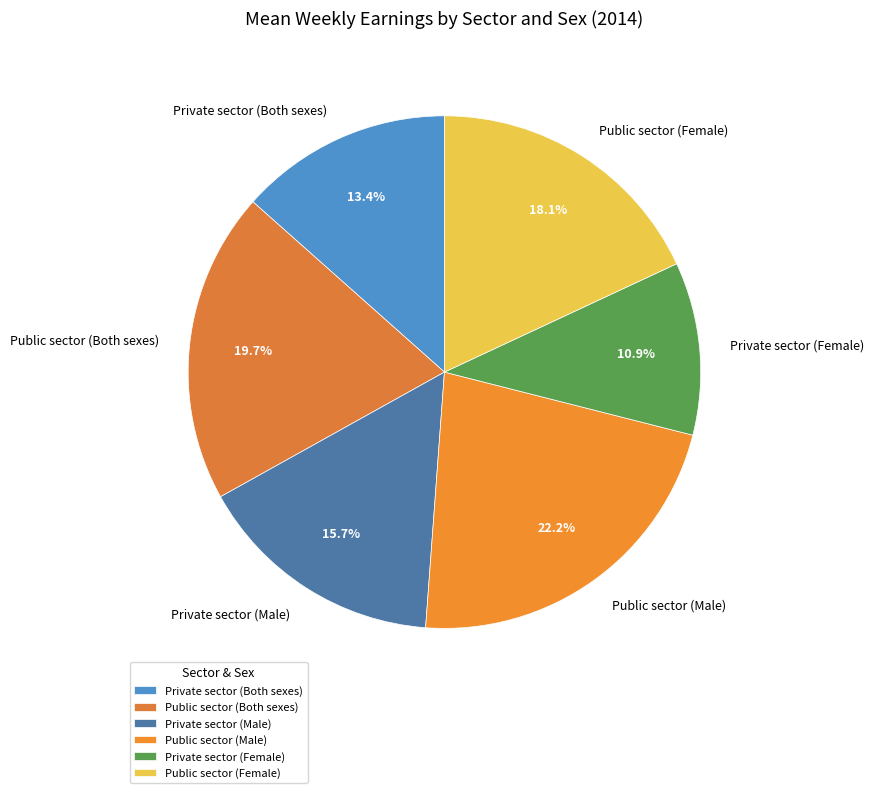

Does Public sector (Male) represent more than half of the total?

No